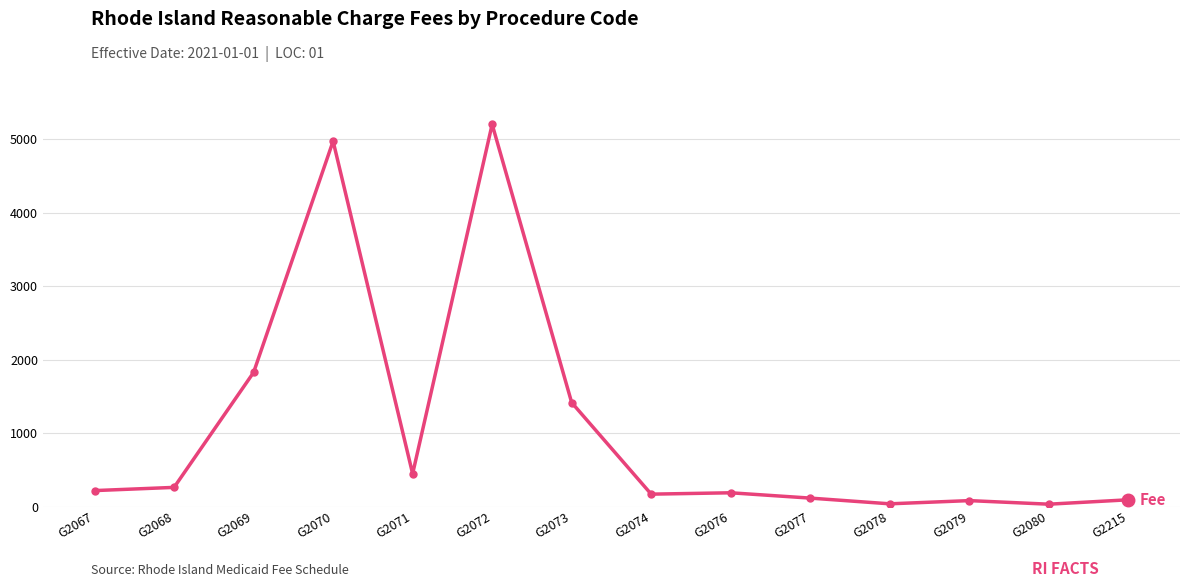

What is the sum of all values?

15057.7